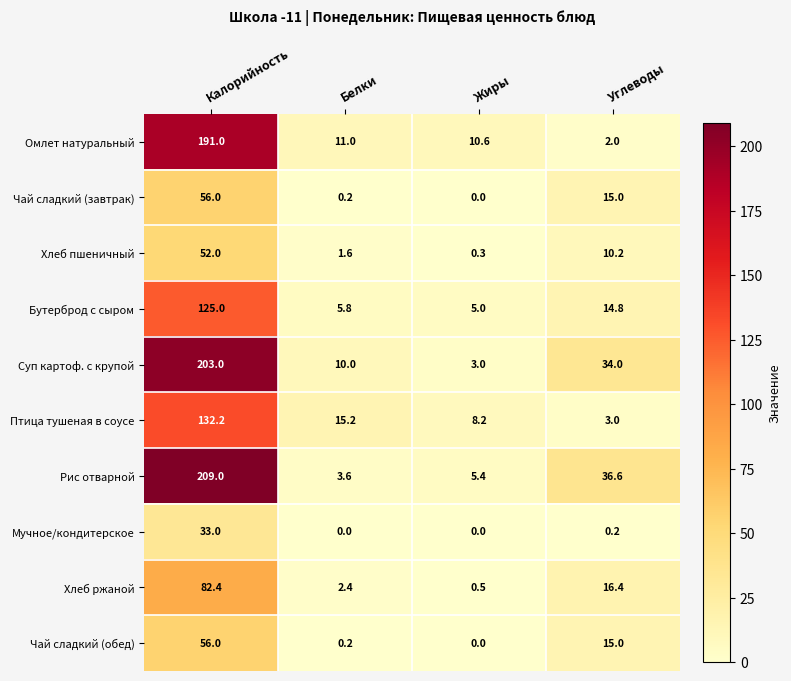

Which label corresponds to the largest value in the chart?

Калорийность